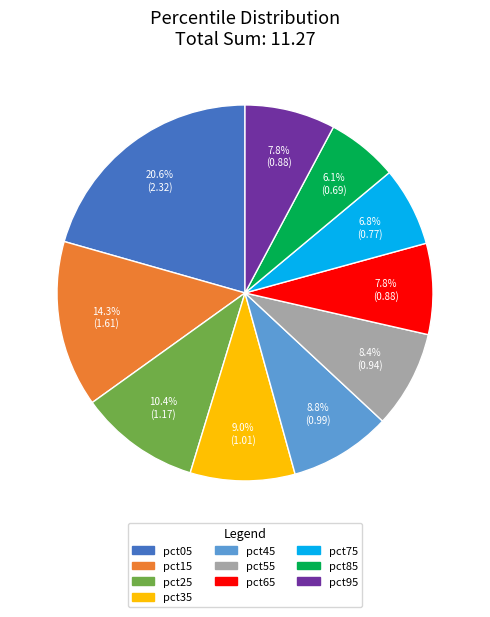

Which has a higher value, pct05 or pct15?

pct05